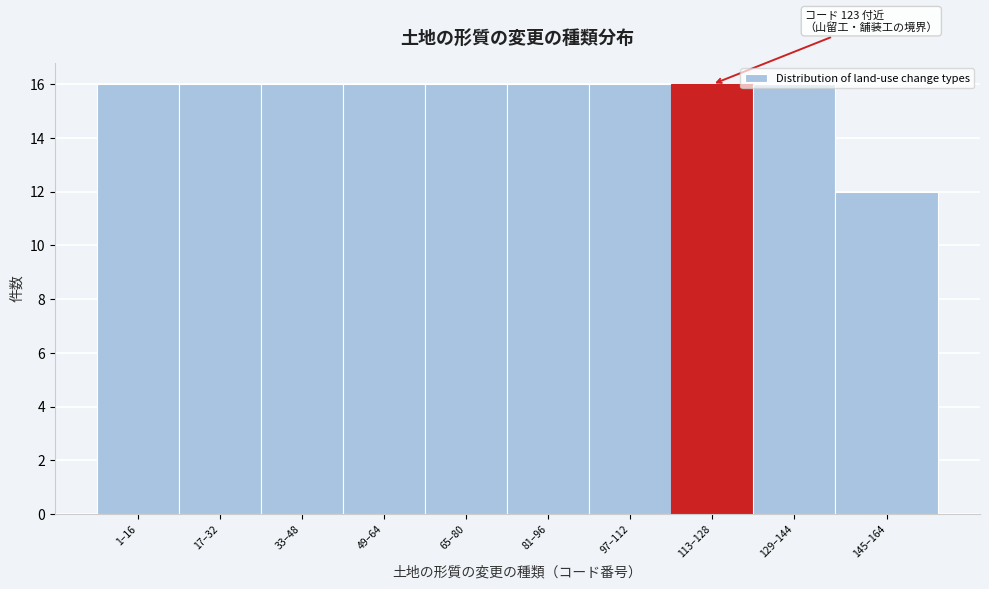

Approximately how many times larger is the value at 113–128 compared to 65–80?

1.0